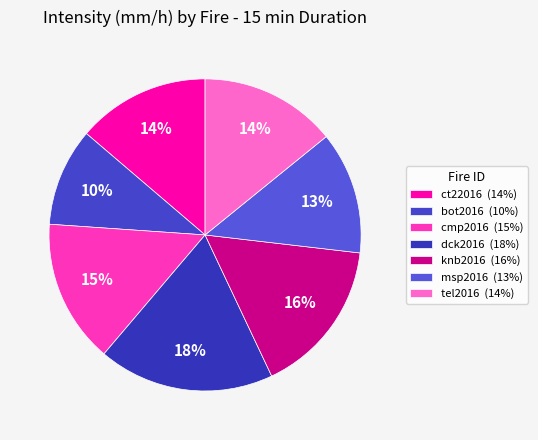

To the nearest percent, what is the average slice percentage?

14%